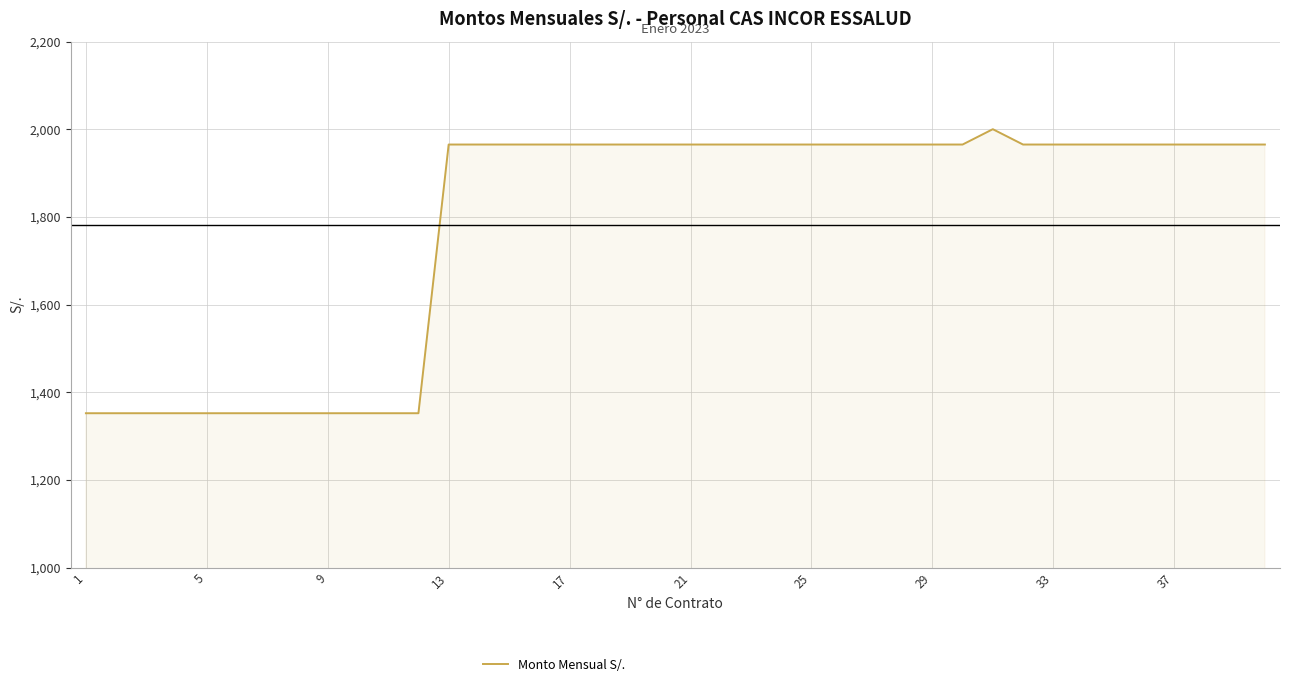

What is the minimum value shown in the chart?

1352